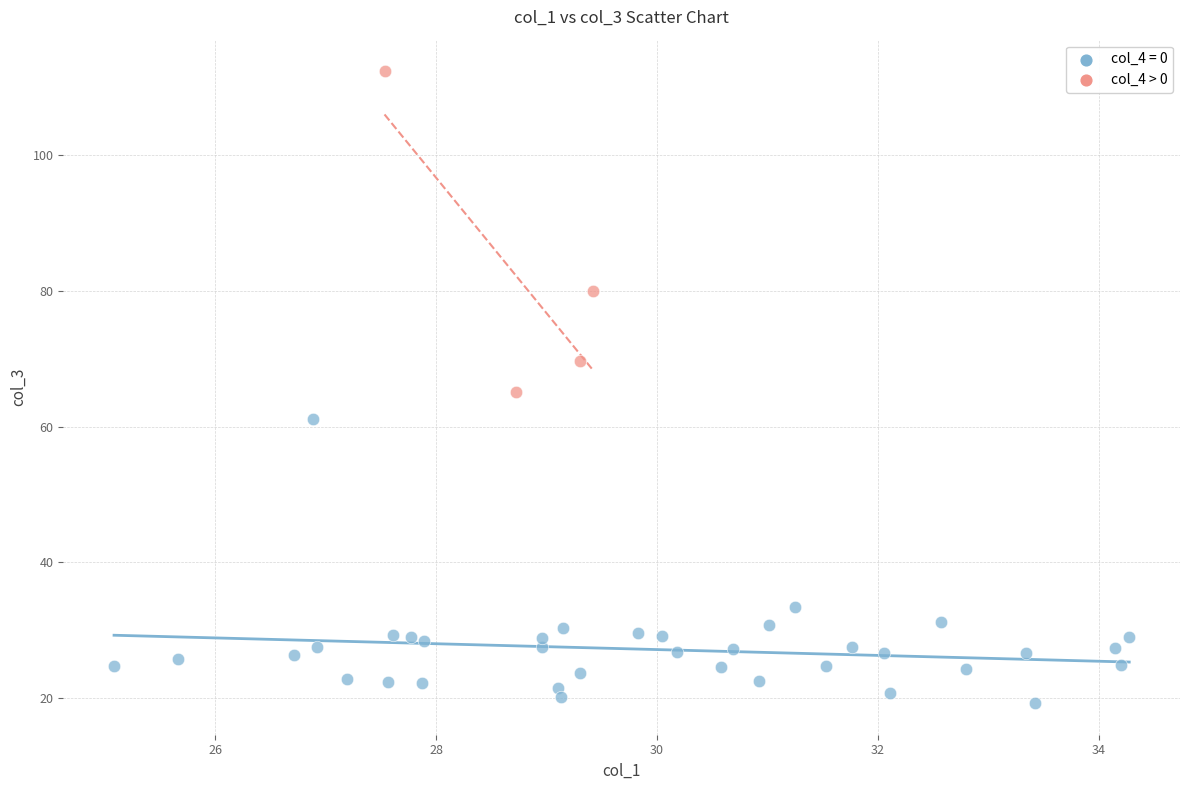

Which series has the largest Y range (max minus min)?

col_4 > 0